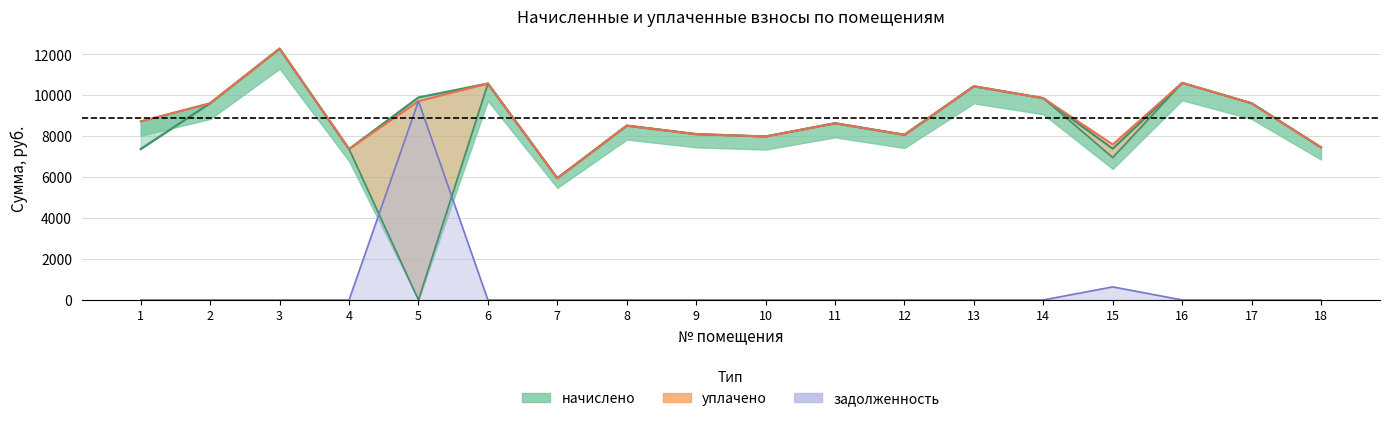

Which category has the lowest value across all series?

5